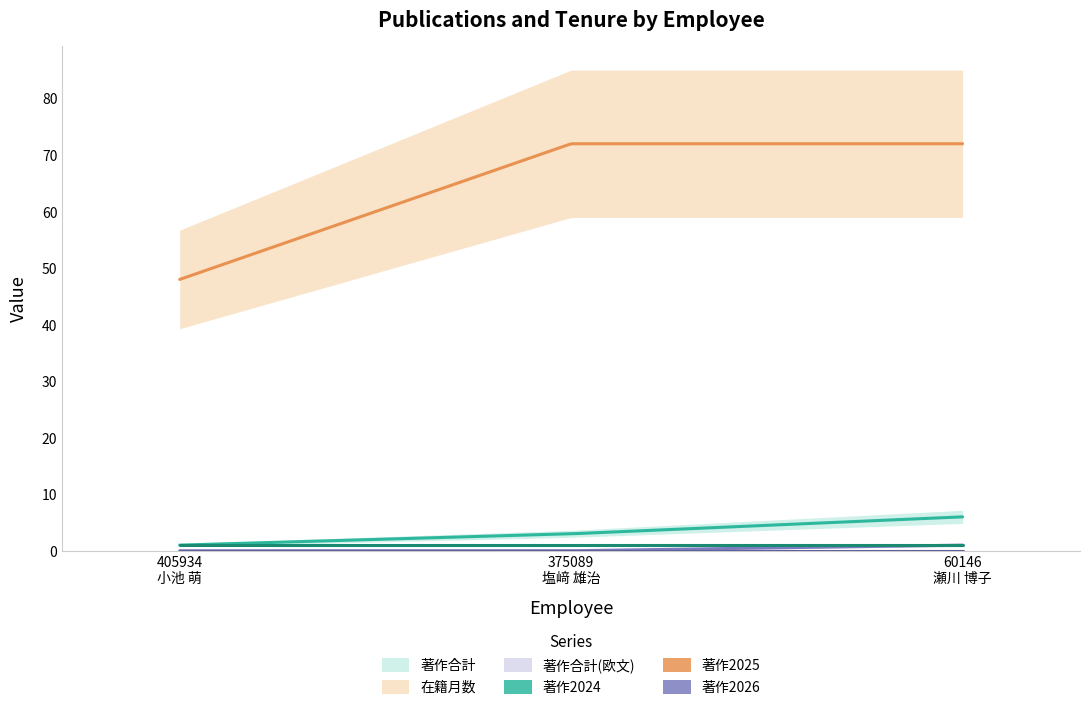

True or false: 著作2026 has a value of 0 at 375089
塩﨑 雄治.

True